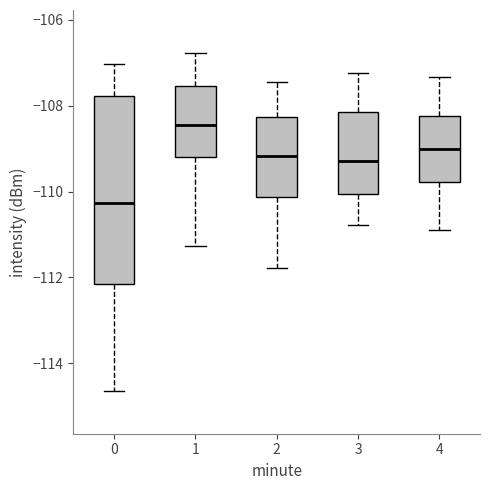

Which box has the lowest median line?

0